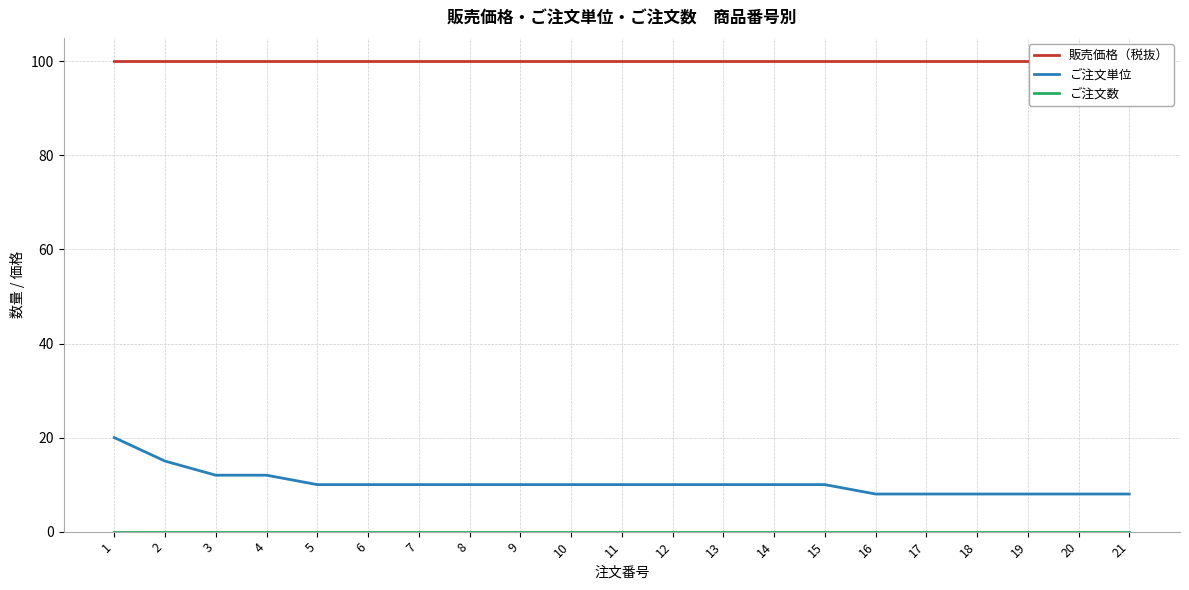

True or false: 販売価格（税抜） has more than 2 points higher than both neighbors.

False